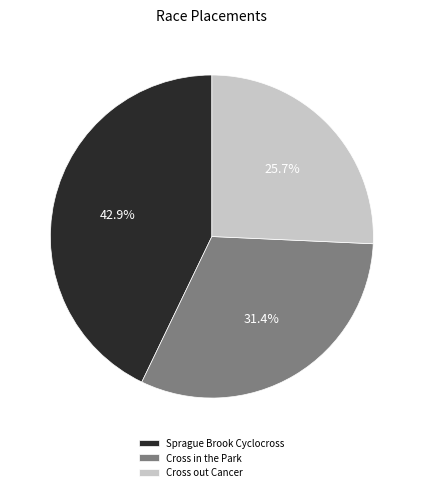

Combined, what portion of the pie is Cross in the Park and Sprague Brook Cyclocross?

74.3%